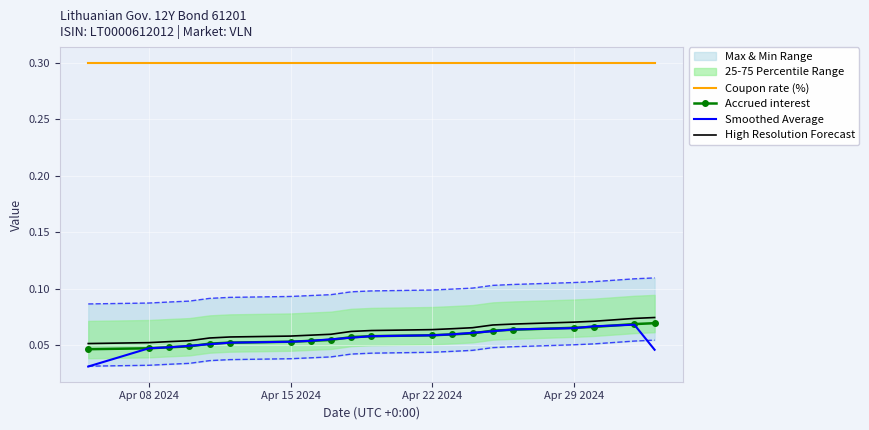

True or false: Smoothed Average and Coupon rate (%) cross at least once.

False